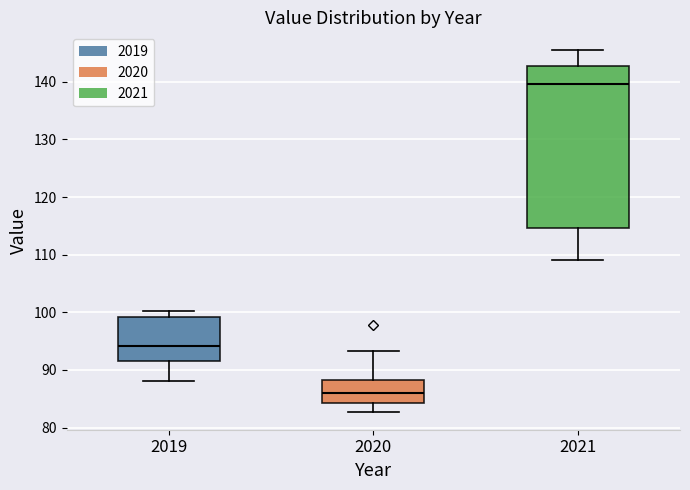

Which box is the tallest, from its lower edge to its upper edge?

2021